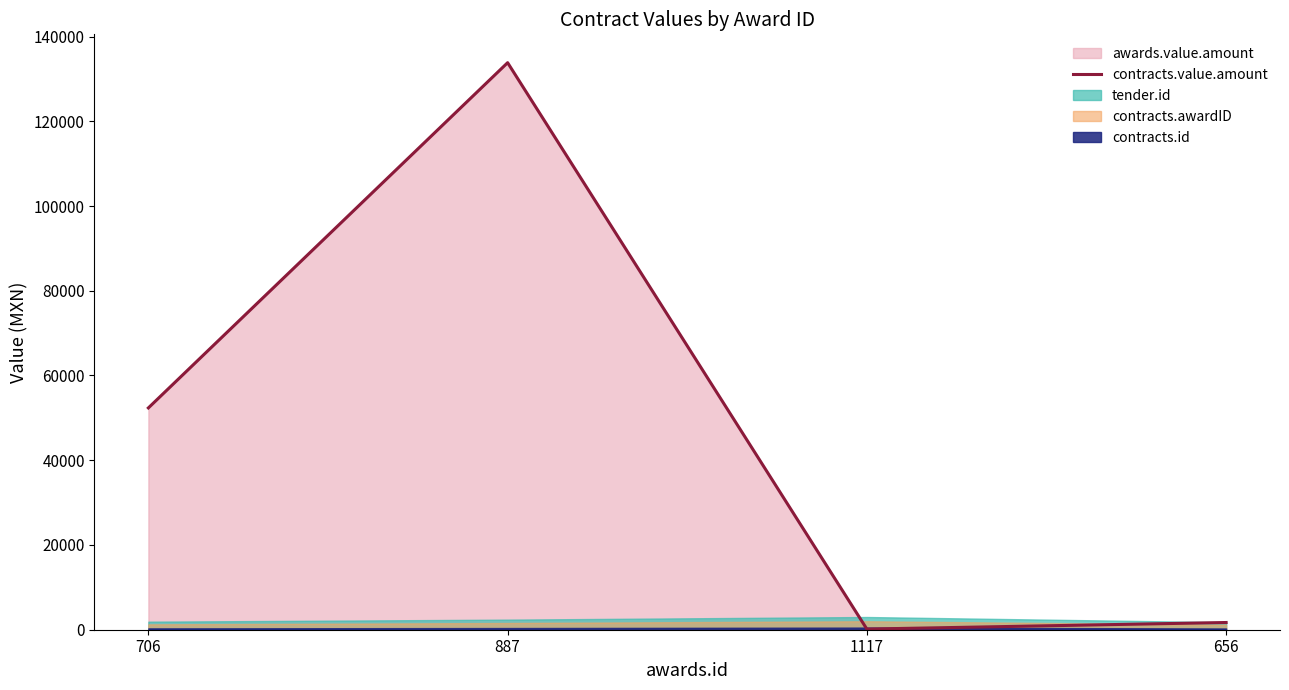

Where does the data first go above 52348?

887